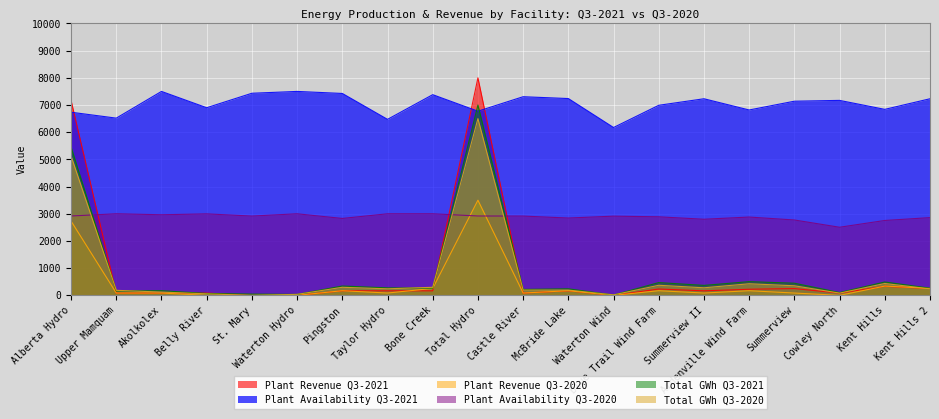

Rank the series by their maximum value, from lowest to highest.

Plant Availability Q3-2020, Plant Revenue Q3-2020, Total GWh Q3-2020, Total GWh Q3-2021, Plant Availability Q3-2021, Plant Revenue Q3-2021